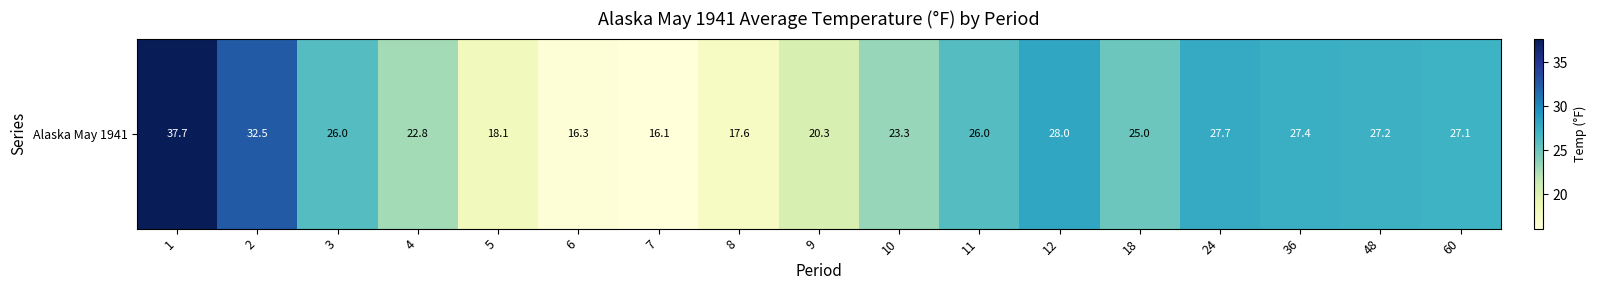

The chart shows a value of 16.1 at 7. True or false?

True